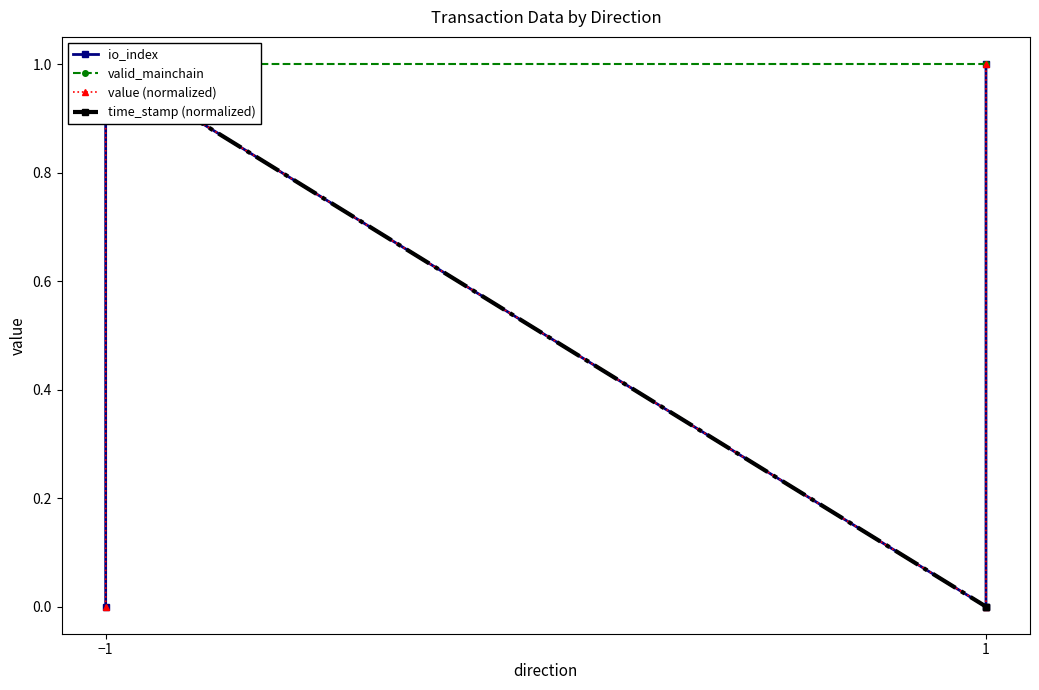

Between −1 and 1, which series saw the biggest shift?

io_index